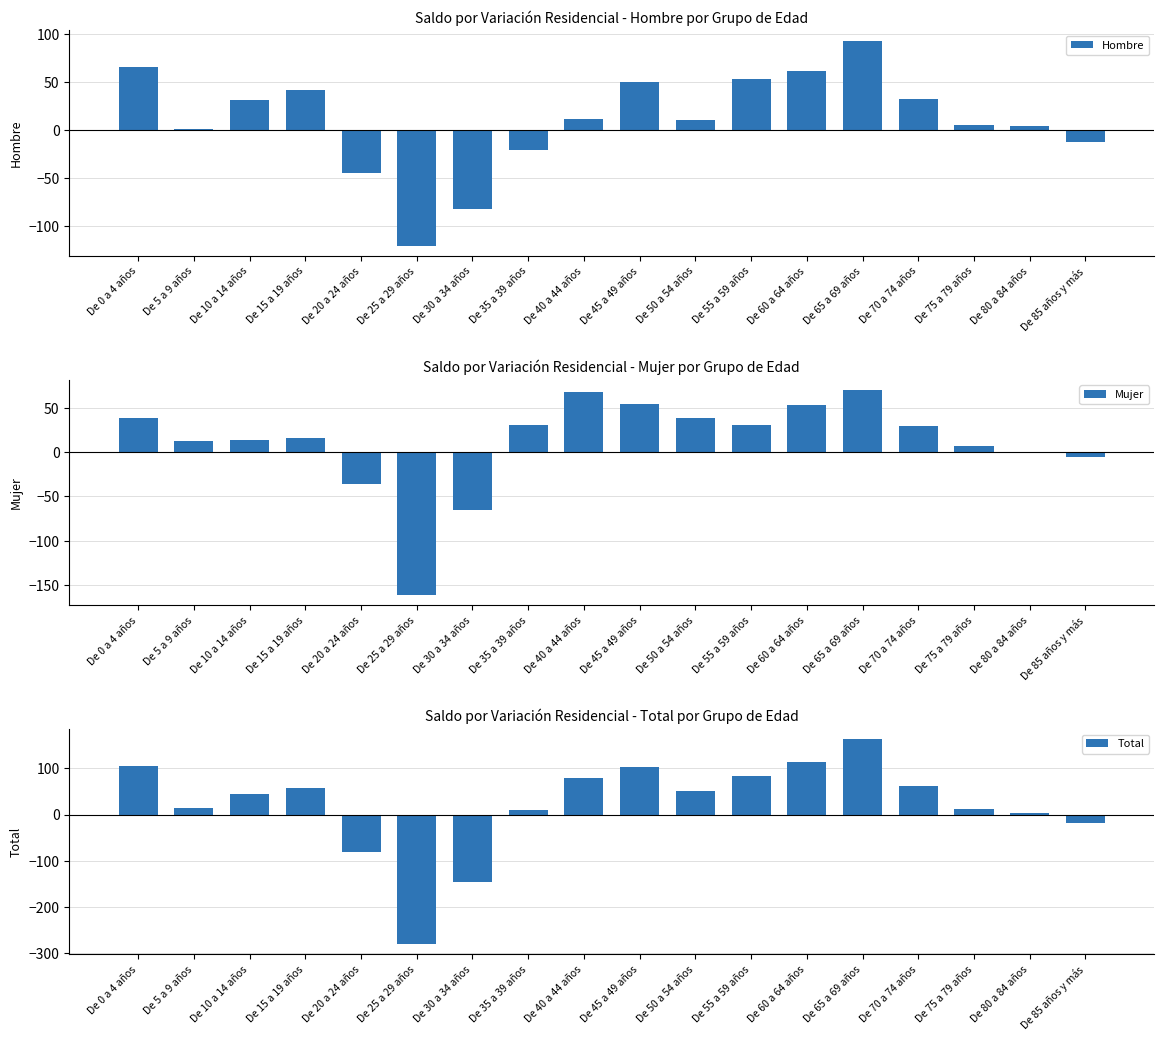

At which label is Total closest to -59?

De 20 a 24 años